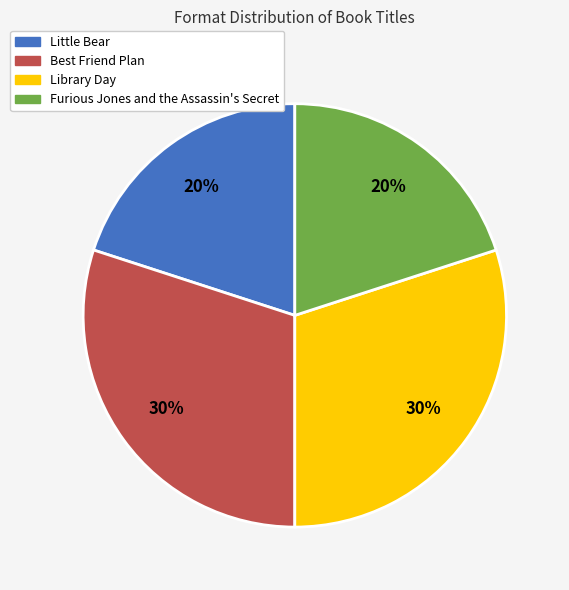

True or false: Little Bear accounts for 34% of the total.

False